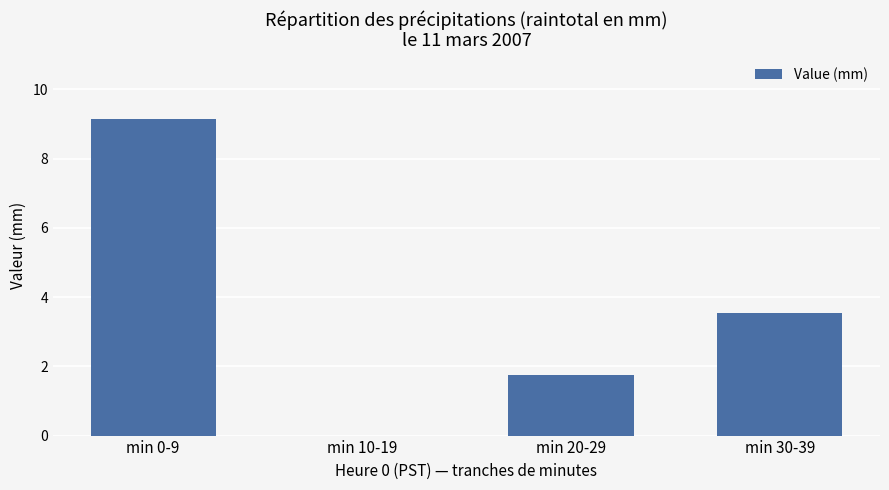

Reading left to right, what are all the values shown in this chart?

min 0-9=9.1	min 10-19=0.0	min 20-29=1.8	min 30-39=3.5